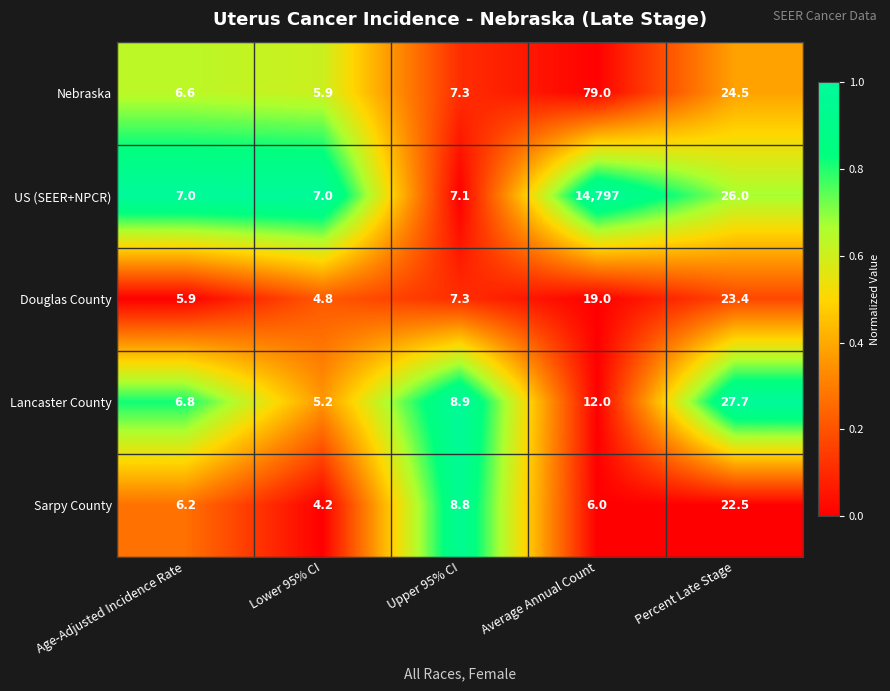

Reading left to right, extract all data points from this chart.

Nebraska: Age-Adjusted Incidence Rate=6.6	Lower 95% CI=5.9	Upper 95% CI=7.3	Average Annual Count=79.0	Percent Late Stage=24.5
US (SEER+NPCR): Age-Adjusted Incidence Rate=7.0	Lower 95% CI=7.0	Upper 95% CI=7.1	Average Annual Count=14797.0	Percent Late Stage=26.0
Douglas County: Age-Adjusted Incidence Rate=5.9	Lower 95% CI=4.8	Upper 95% CI=7.3	Average Annual Count=19.0	Percent Late Stage=23.4
Lancaster County: Age-Adjusted Incidence Rate=6.8	Lower 95% CI=5.2	Upper 95% CI=8.9	Average Annual Count=12.0	Percent Late Stage=27.7
Sarpy County: Age-Adjusted Incidence Rate=6.2	Lower 95% CI=4.2	Upper 95% CI=8.8	Average Annual Count=6.0	Percent Late Stage=22.5